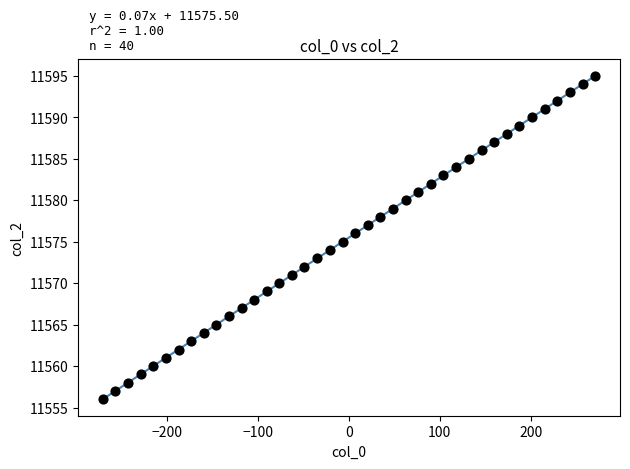

What is the range of Y values (max minus min)?

39